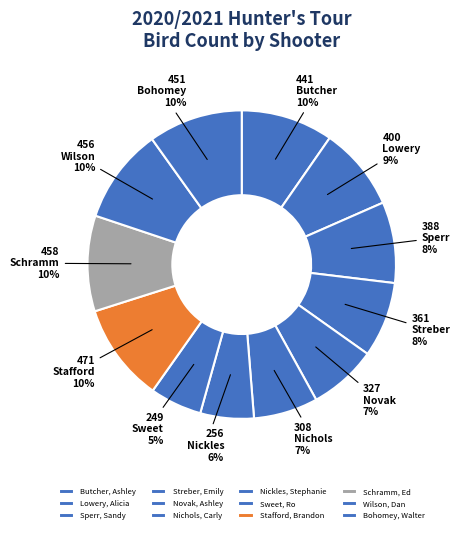

What is the ratio of the value at Sweet, Ro to the value at Sperr, Sandy?

0.6